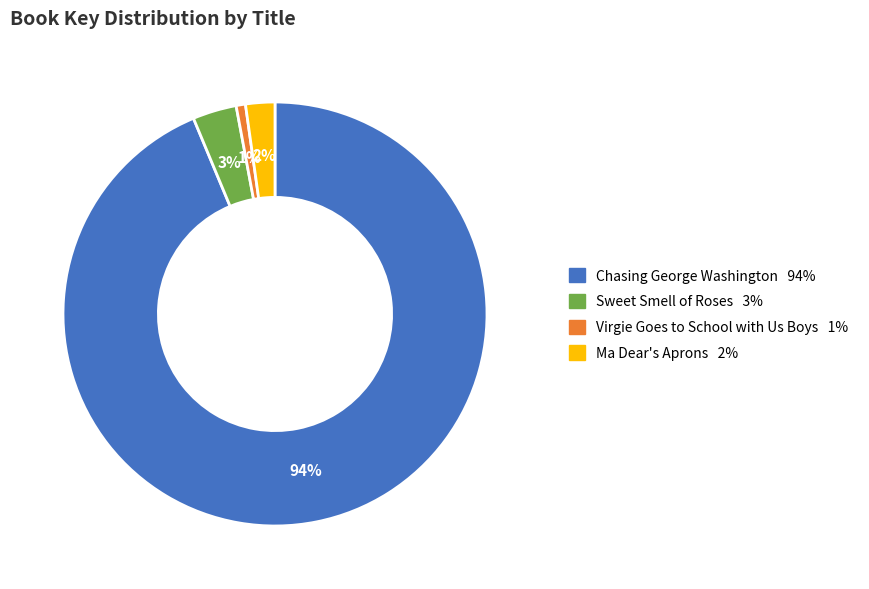

The Chasing George Washington slice represents 94% of the pie. True or false?

True